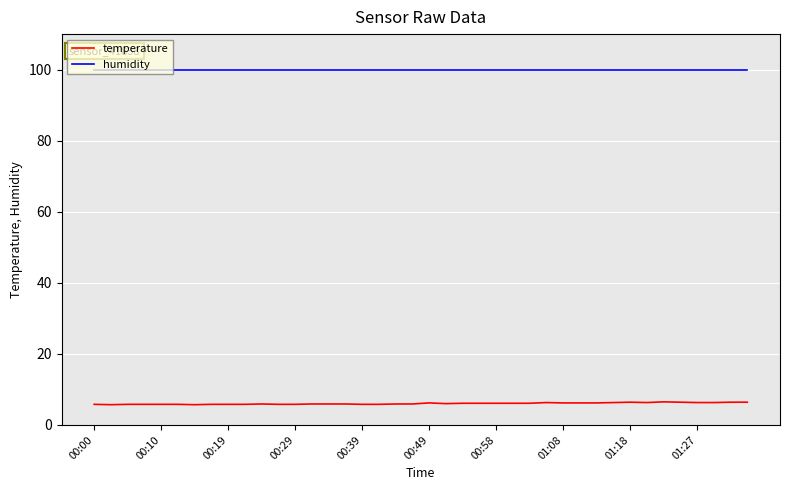

Count the number of data series in this chart.

2